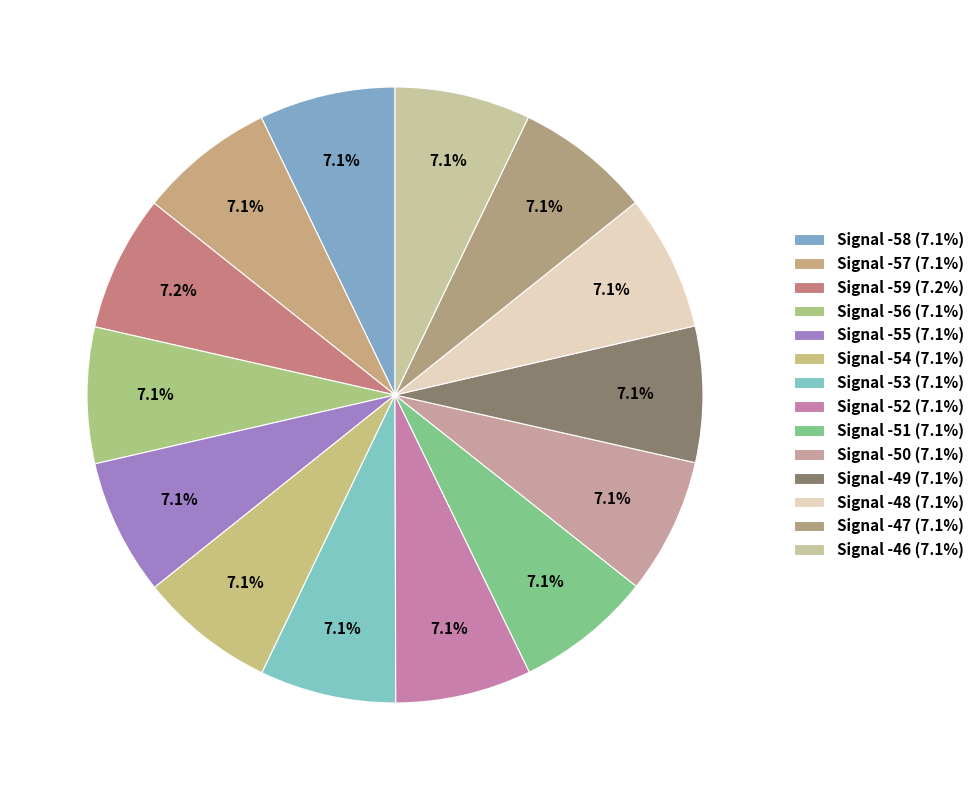

To the nearest percent, what portion does Signal -53 represent?

7%